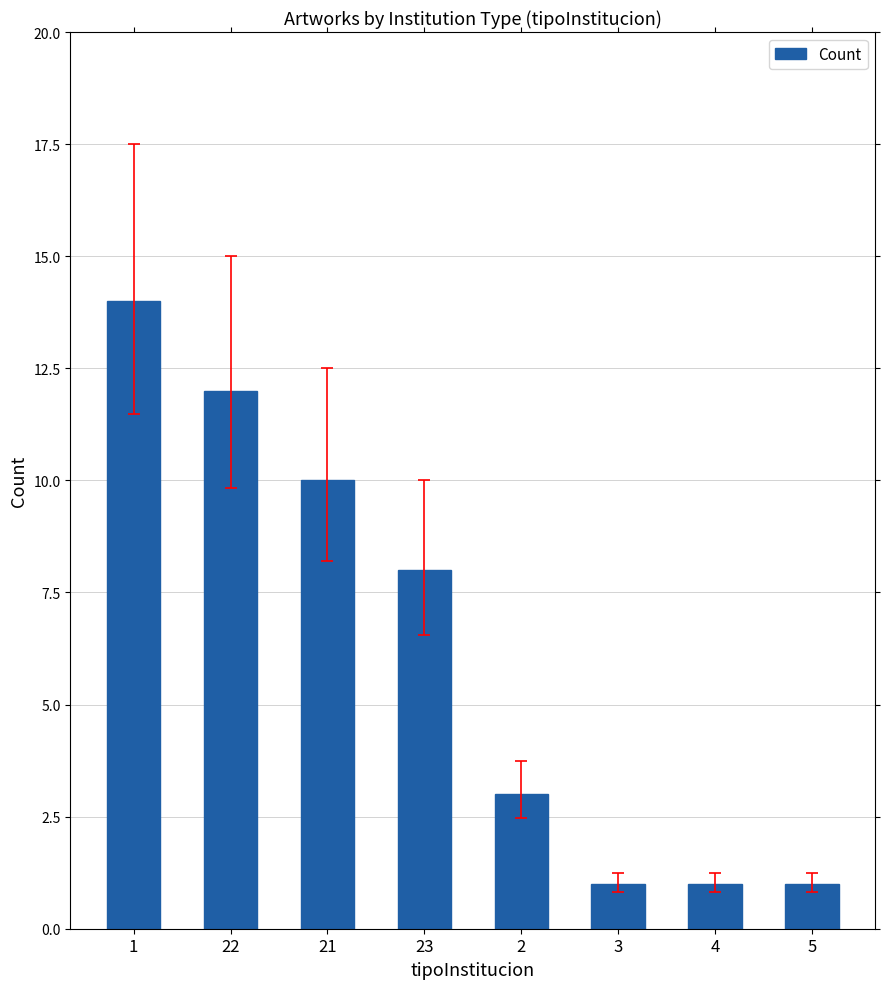

What is the maximum value shown in the chart?

14